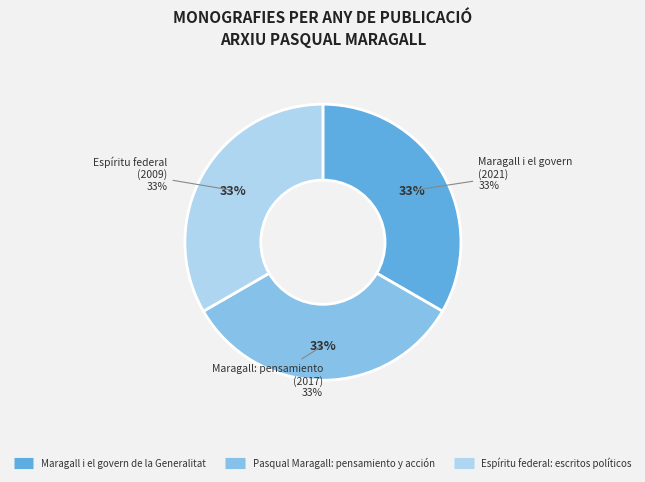

Does Maragall i el govern de la Generalitat account for over 50% of the chart?

No